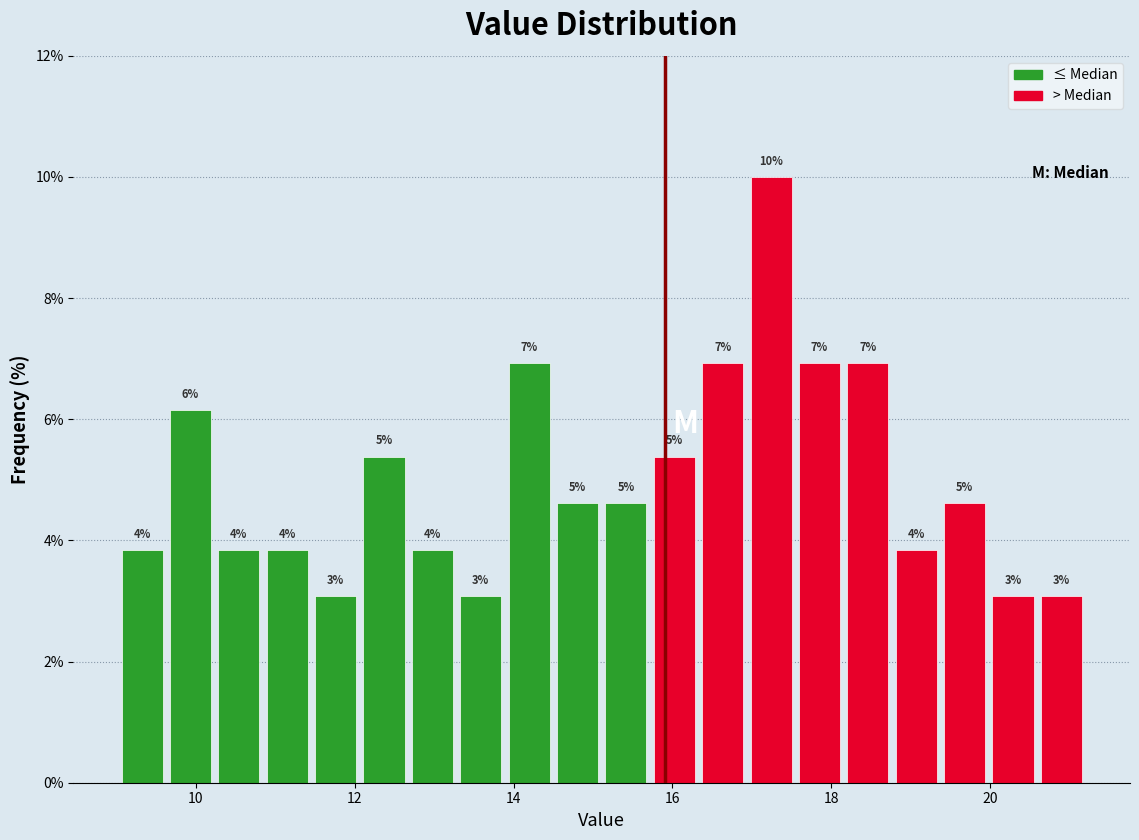

Around what value on the x-axis is the tallest bar? Give the approximate position of its centre, as read against the axis.

17.2